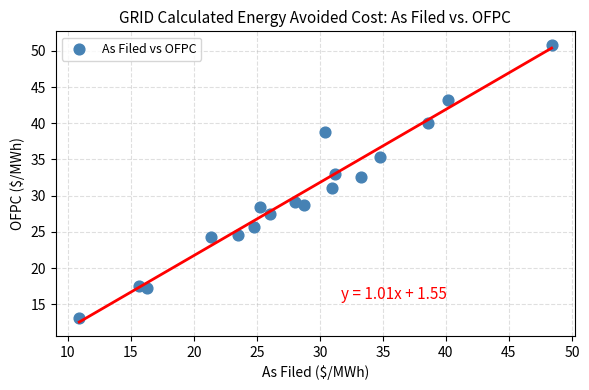

What is the range of Y values (max minus min)?

37.7